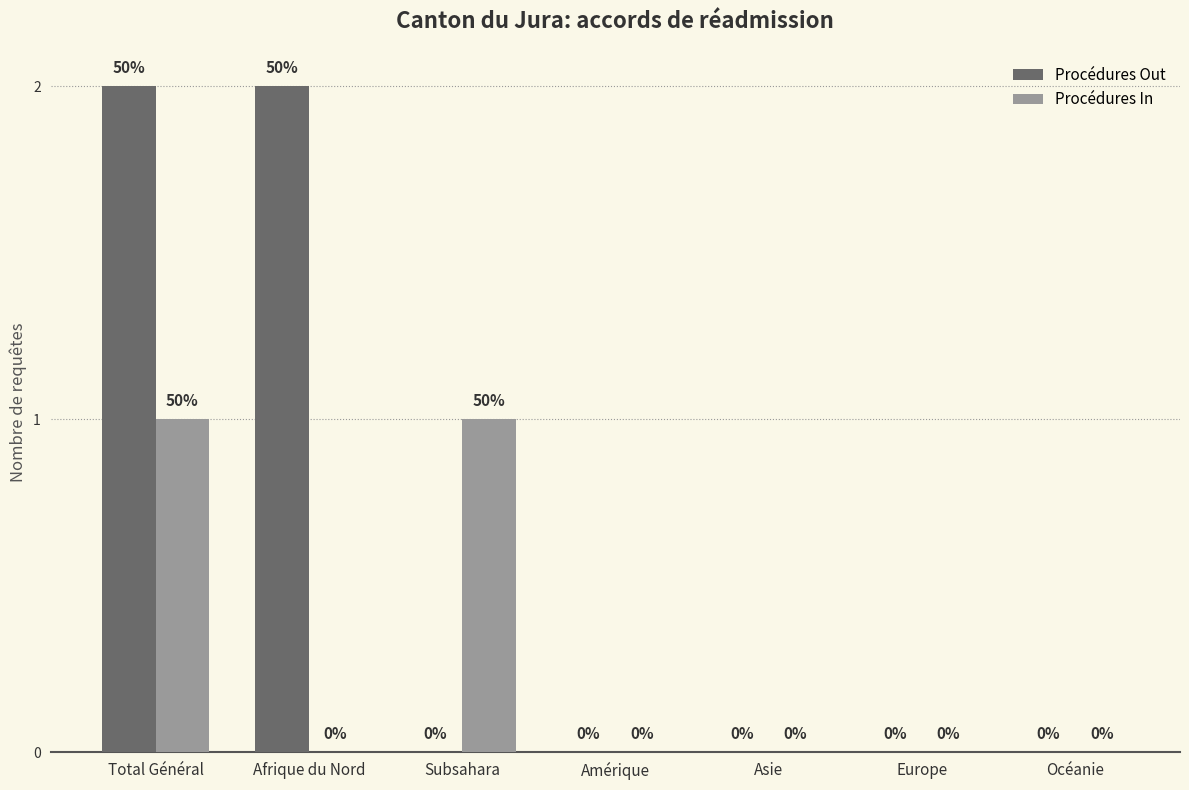

Reading left to right, transcribe all the data shown in this chart.

Procédures Out: 2	2	0	0	0	0	0
Procédures In: 1	0	1	0	0	0	0